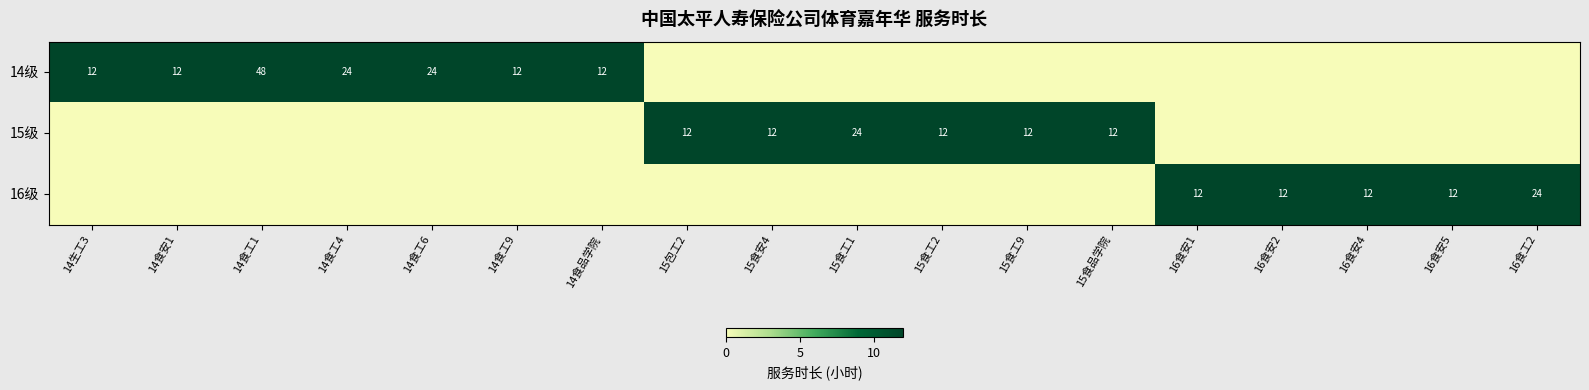

The 15级 series shows 12 at 15食品学院. True or false?

True